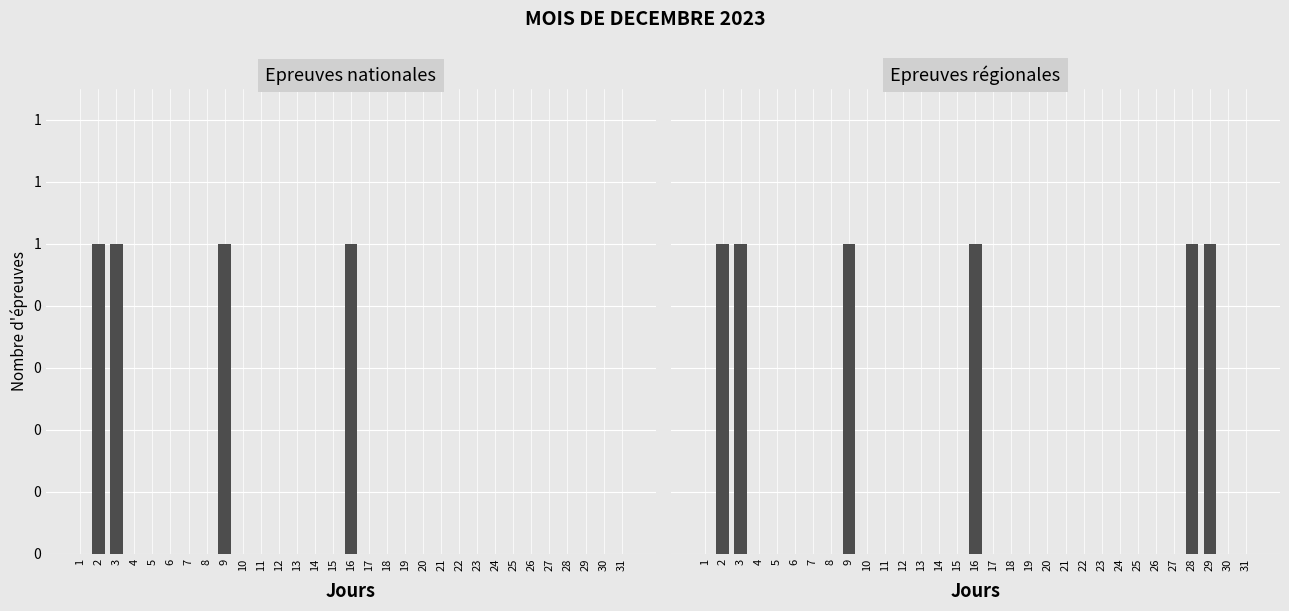

What are all the series names shown in the legend?

Epreuves nationales, Epreuves régionales